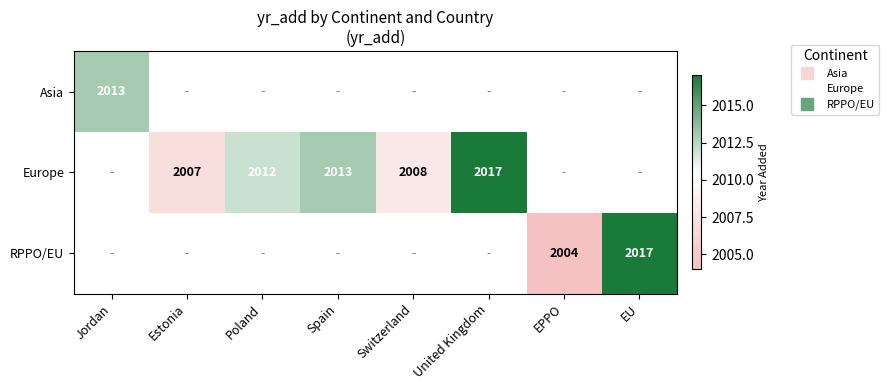

Which label corresponds to the largest value in the chart?

United Kingdom